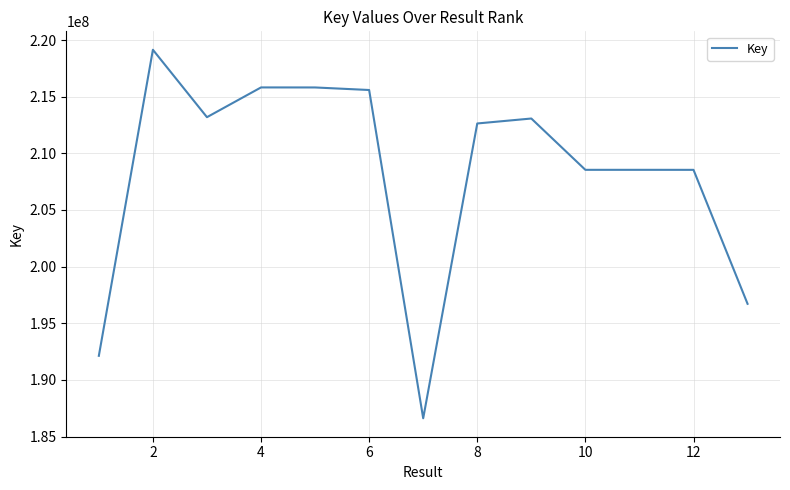

What is the greatest value displayed?

219141089